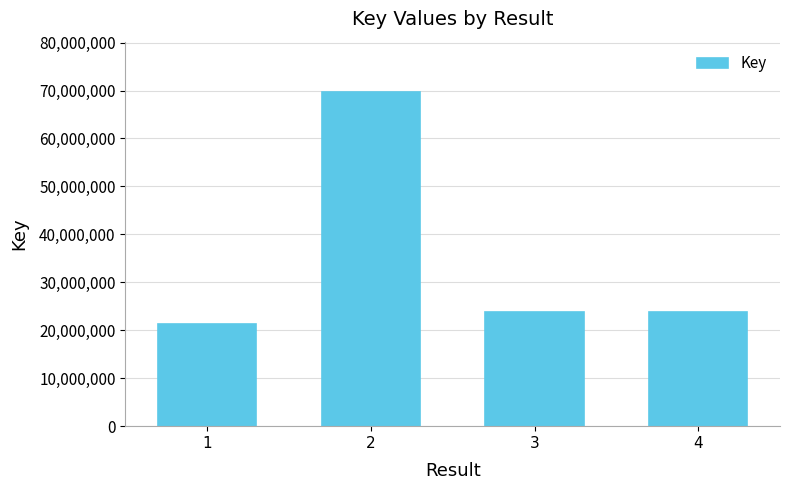

Which label corresponds to the largest value in the chart?

2